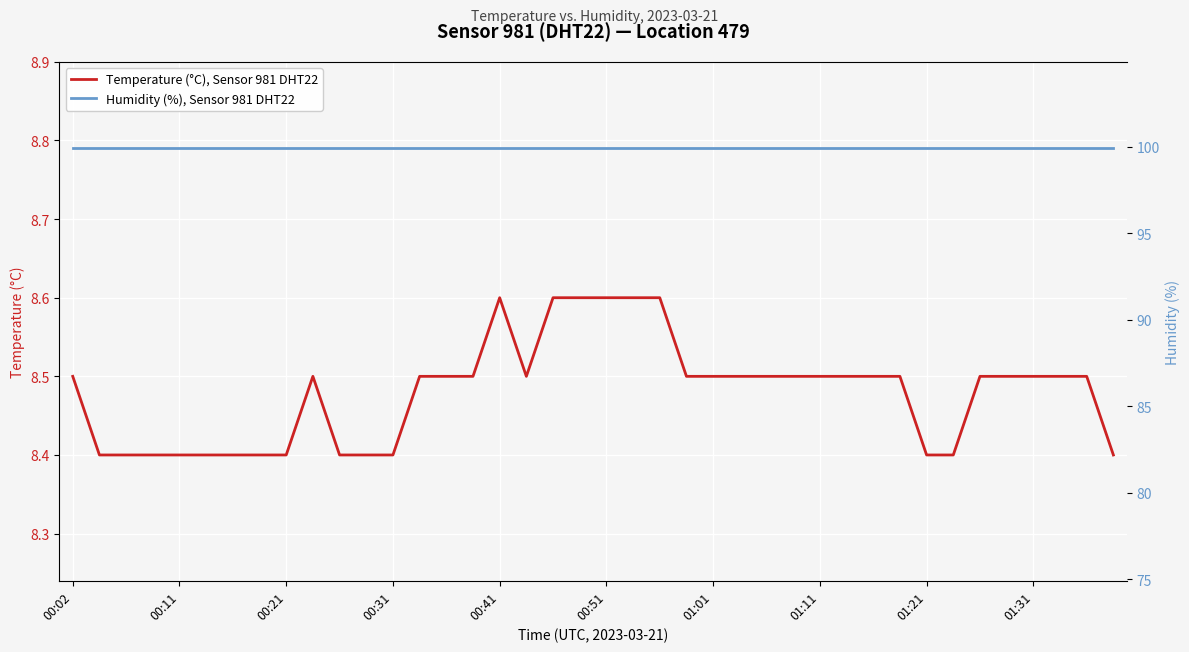

What are all the series names shown in the legend?

Temperature (°C), Sensor 981 DHT22, Humidity (%), Sensor 981 DHT22